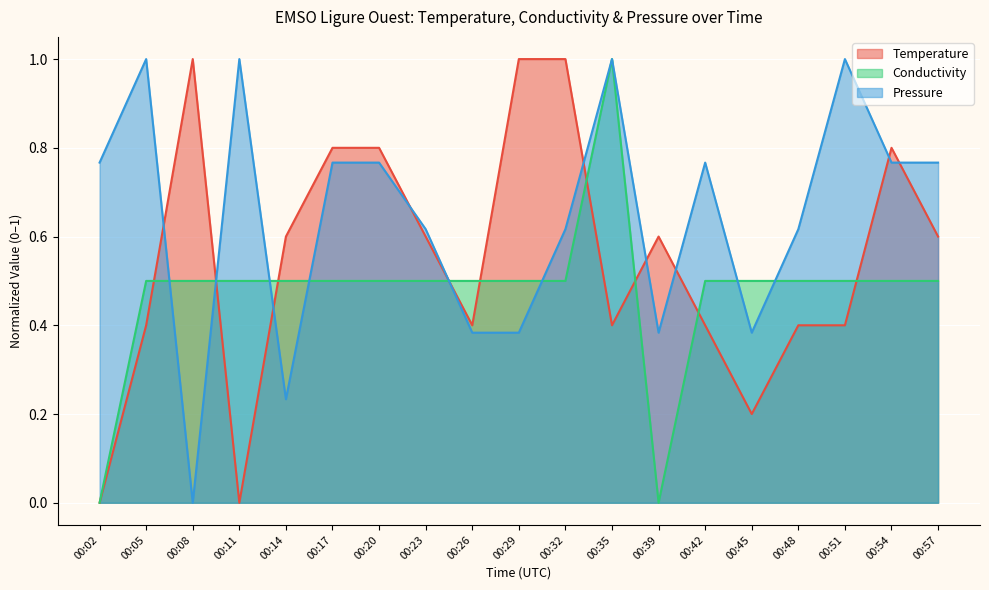

Is the value of Conductivity at 00:32 greater than the value of Pressure at 00:32?

No